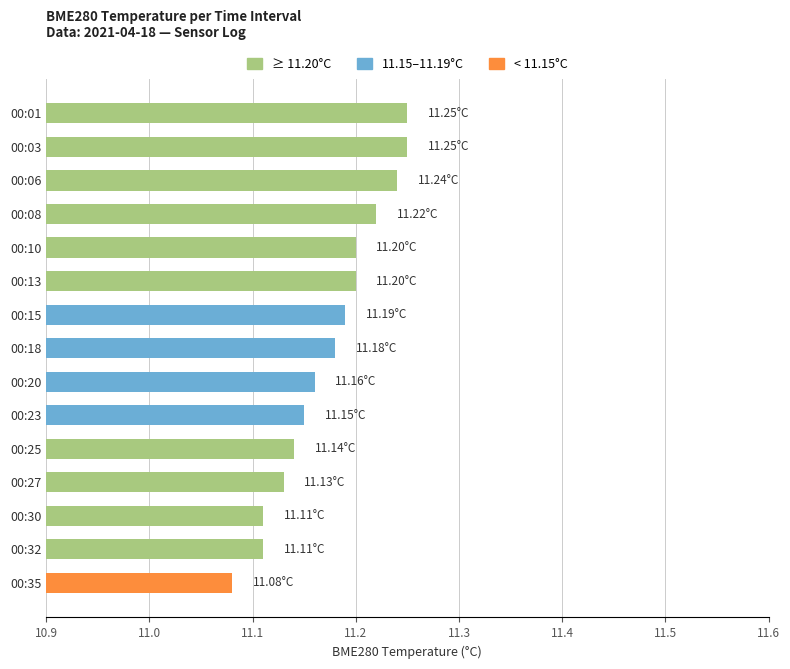

What is the sum of the values at 00:20 and 00:08?

22.4